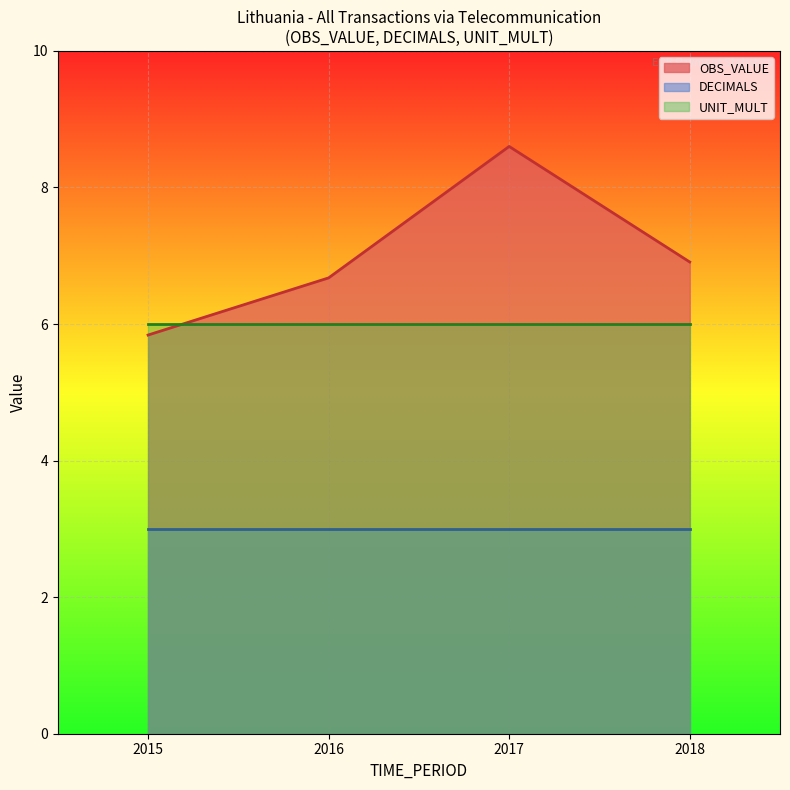

How many distinct data groups are displayed?

3